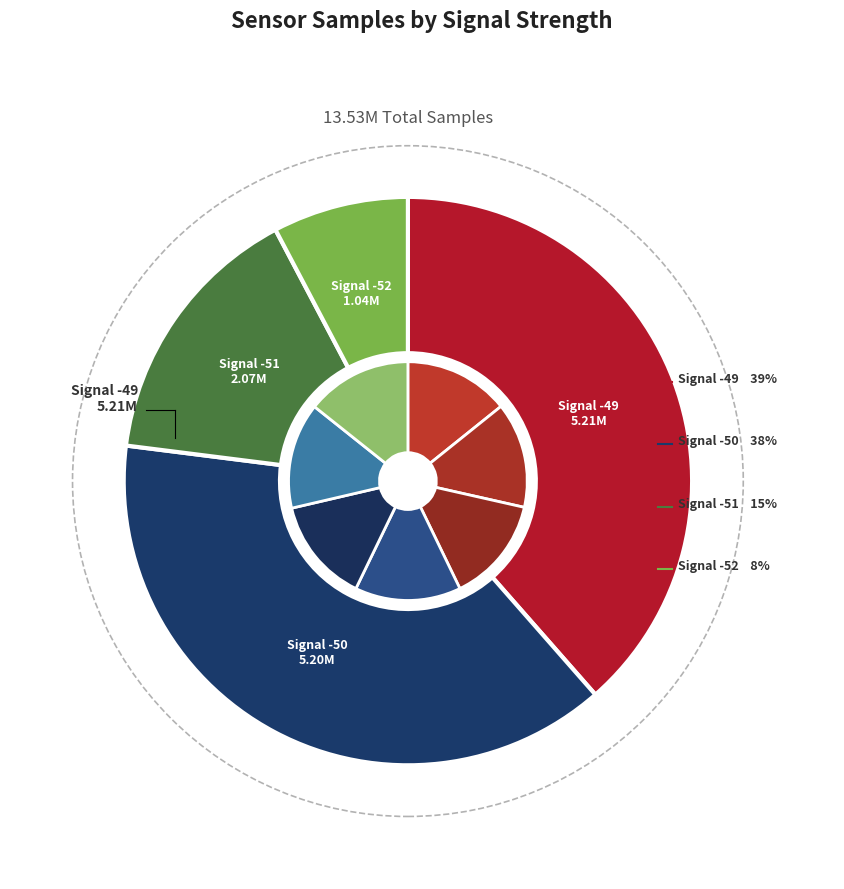

Between -51 and -49, which is larger?

-49